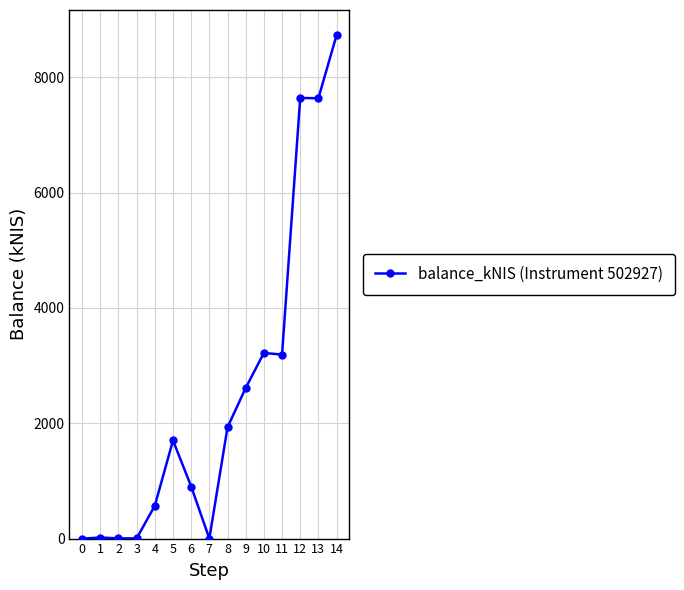

Is it true that the value at 12 is 2453.5?

False